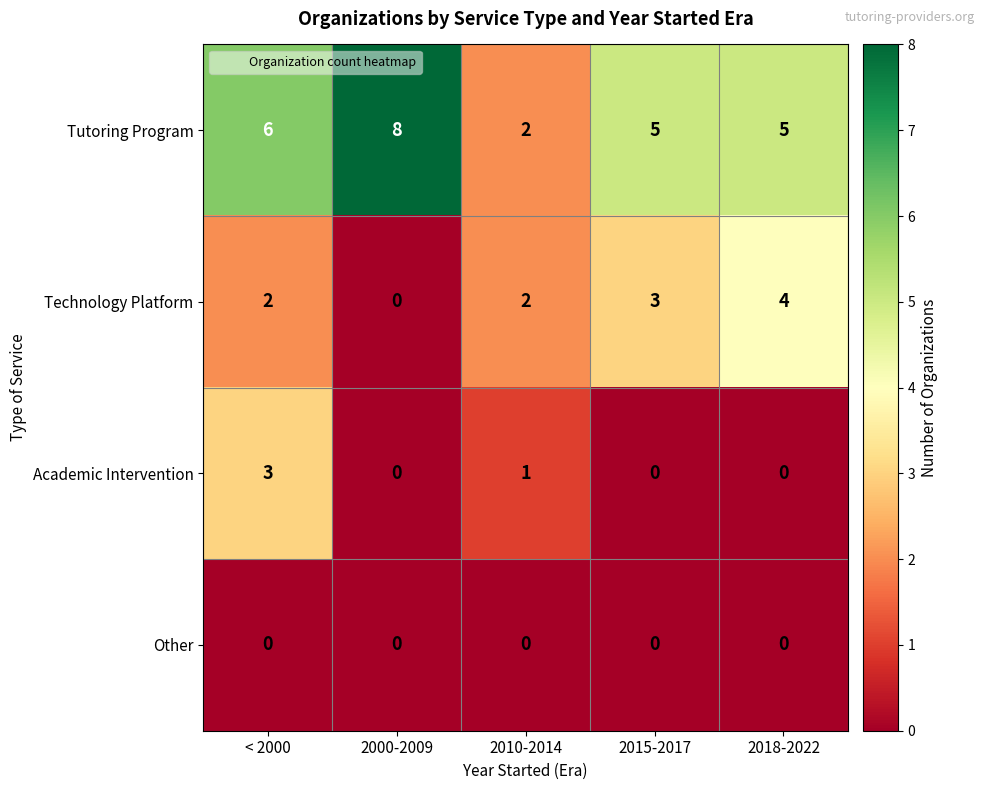

How many Tutoring Program values are between 5 and 6?

3